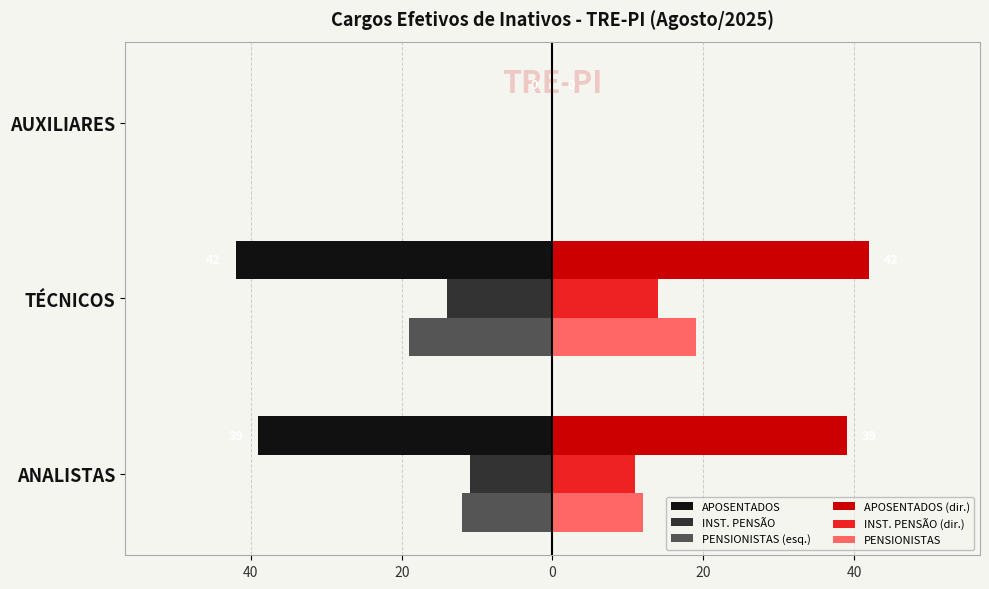

What are all the series names shown in the legend?

APOSENTADOS, INST. PENSÃO, PENSIONISTAS (esq.), APOSENTADOS (dir.), INST. PENSÃO (dir.), PENSIONISTAS